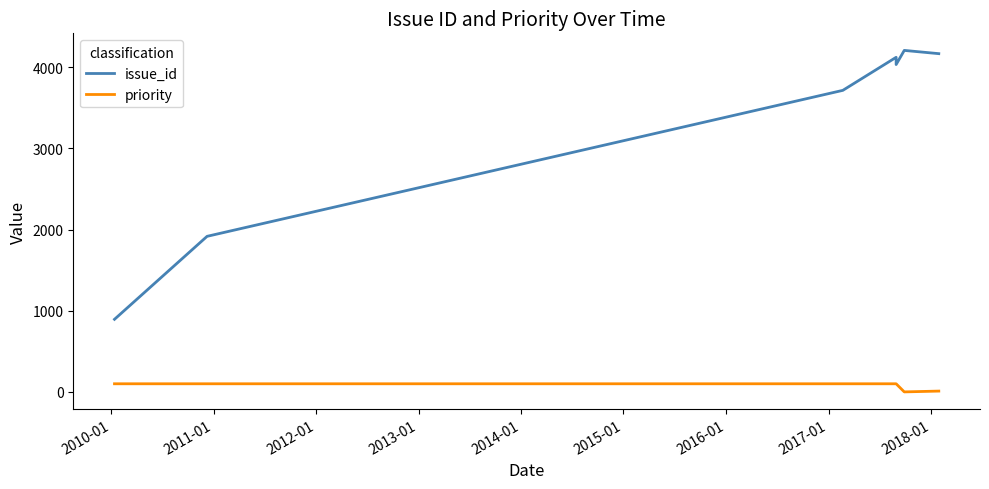

What is the highest value of the issue_id series?

4206